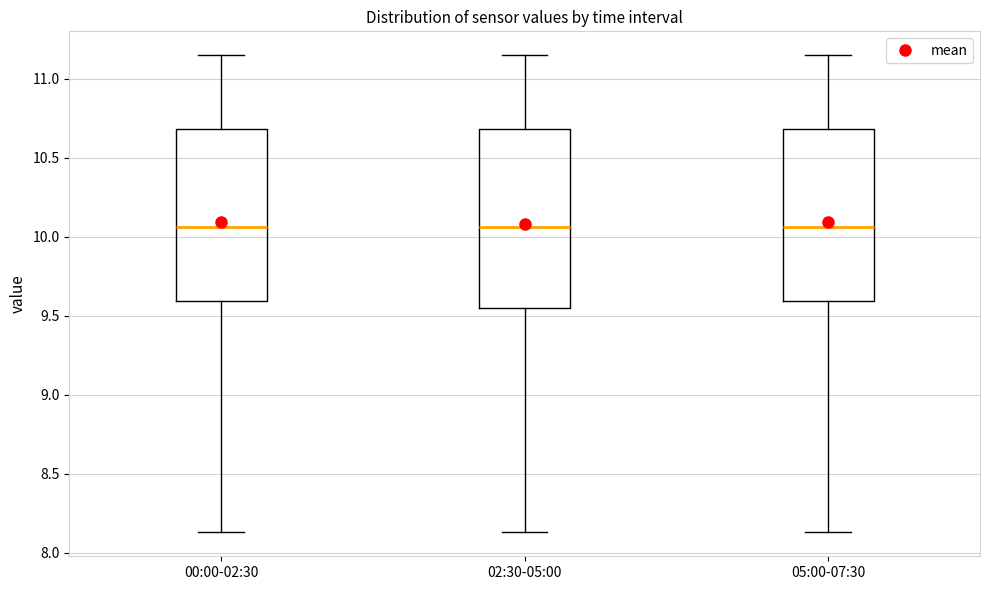

Reading left to right, read every box against the y-axis: the position of its median line, the range the box covers, and the ends of its whiskers. The values are not printed on the chart, so give them approximately, as read against the axis.

00:00-02:30: median 10.05, box 9.60 to 10.70, whiskers 8.15 to 11.15
02:30-05:00: median 10.05, box 9.55 to 10.70, whiskers 8.15 to 11.15
05:00-07:30: median 10.05, box 9.60 to 10.70, whiskers 8.15 to 11.15